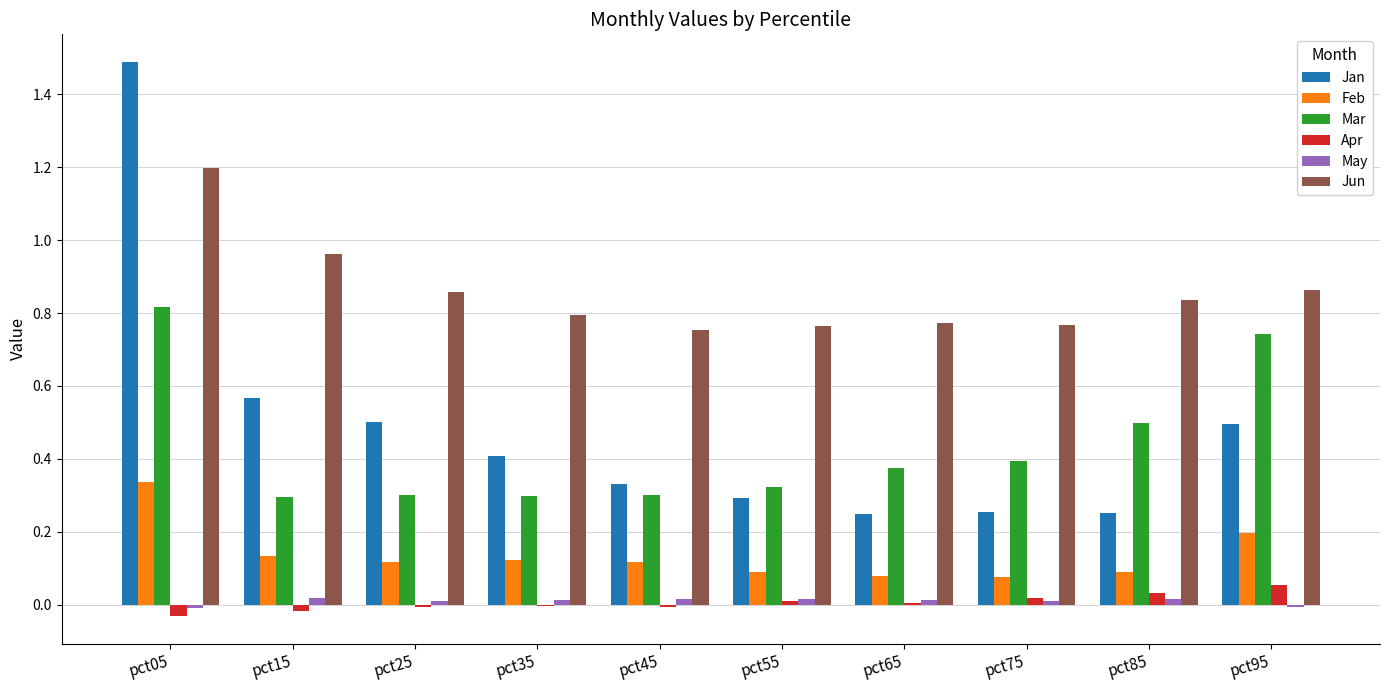

The Jan series shows 0.3 at pct75. True or false?

True